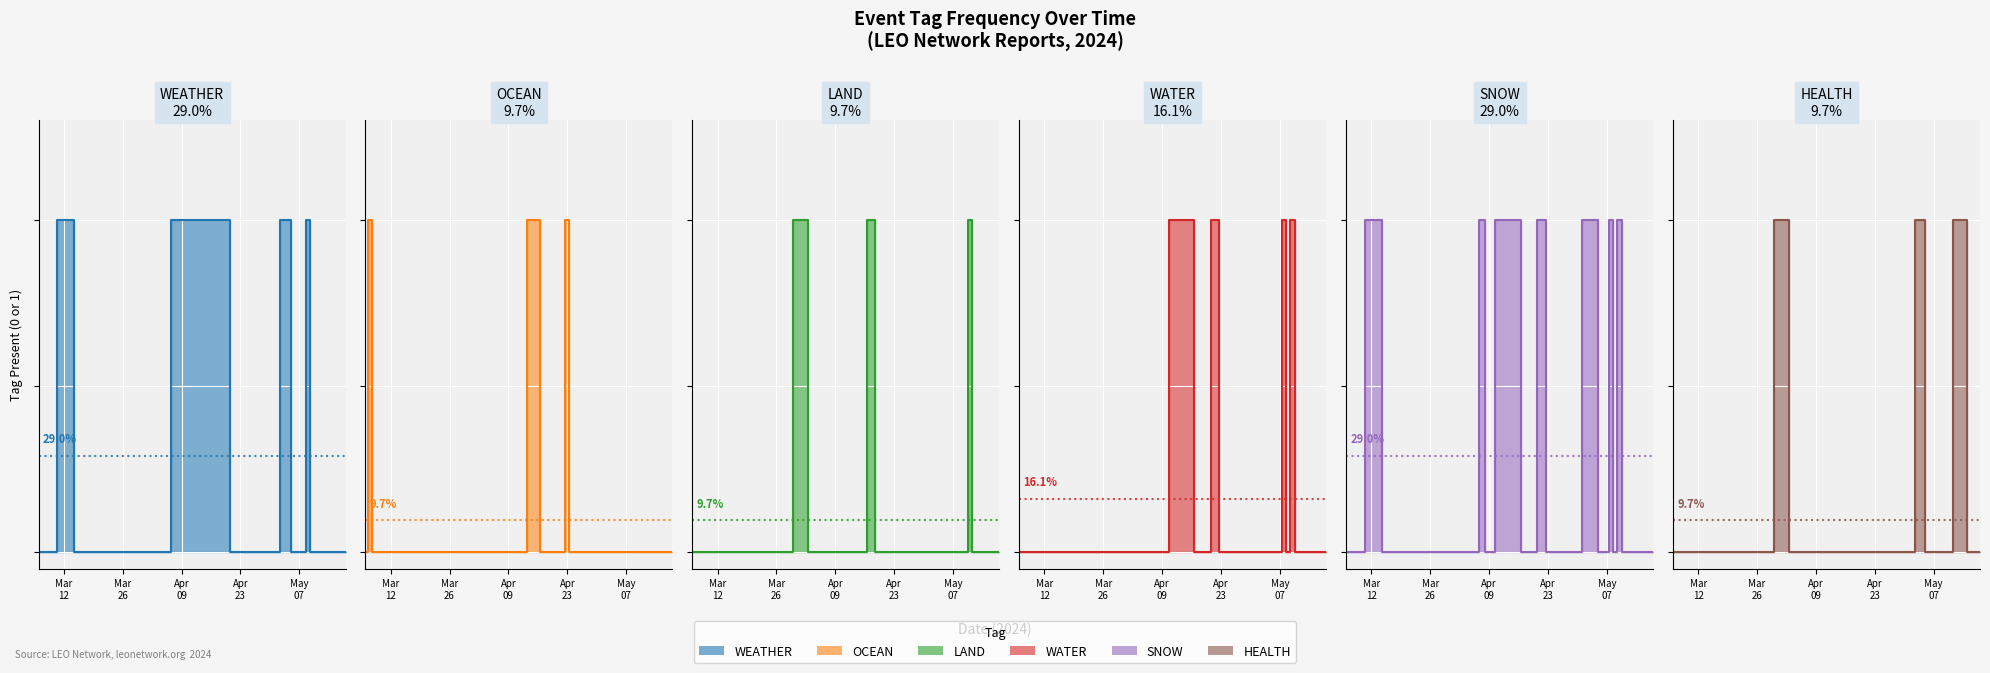

What is the label of the 3rd point from the left?

2024-03-08